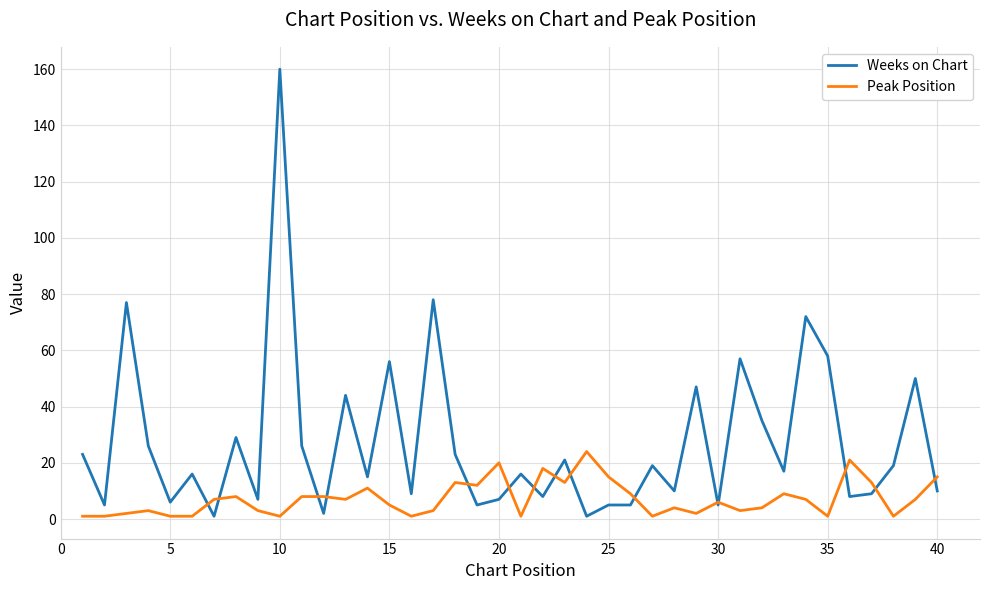

List the series in order of their overall mean, lowest first.

Peak Position, Weeks on Chart